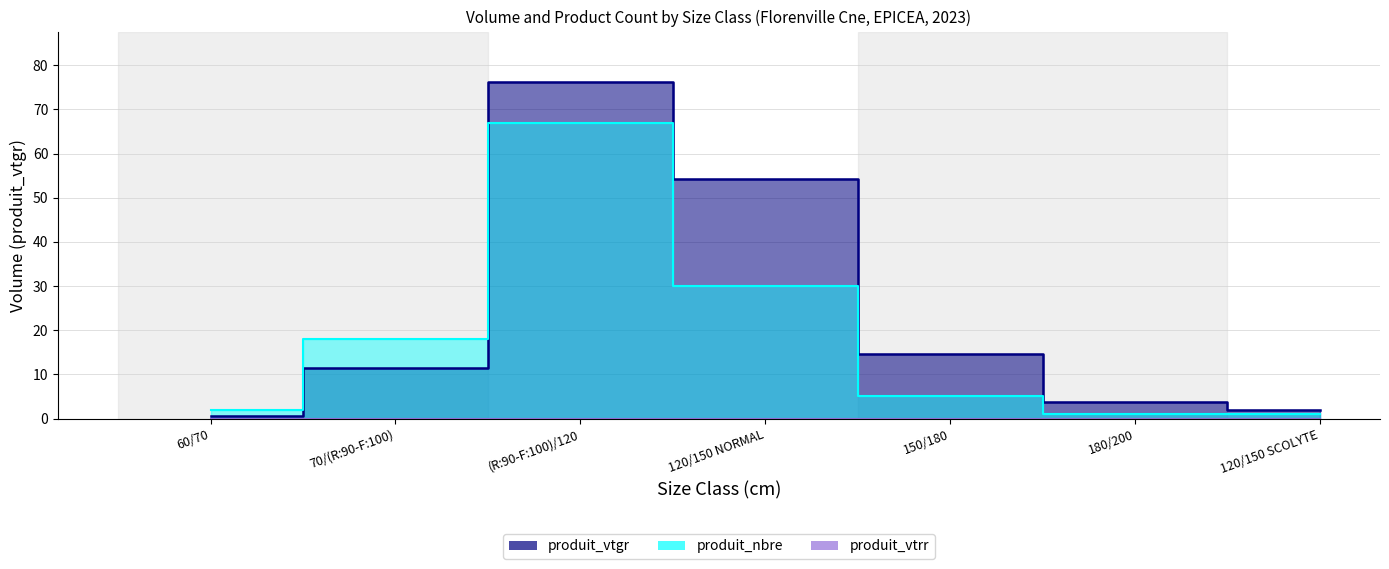

True or false: produit_nbre and produit_vtgr intersect in this chart.

True